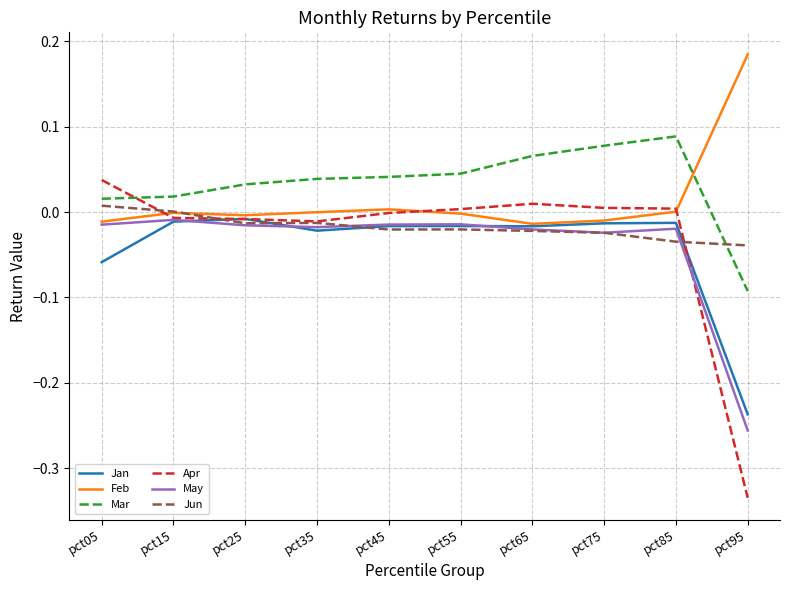

List the labels in order of Apr value, largest first.

pct05, pct65, pct75, pct85, pct55, pct45, pct15, pct25, pct35, pct95